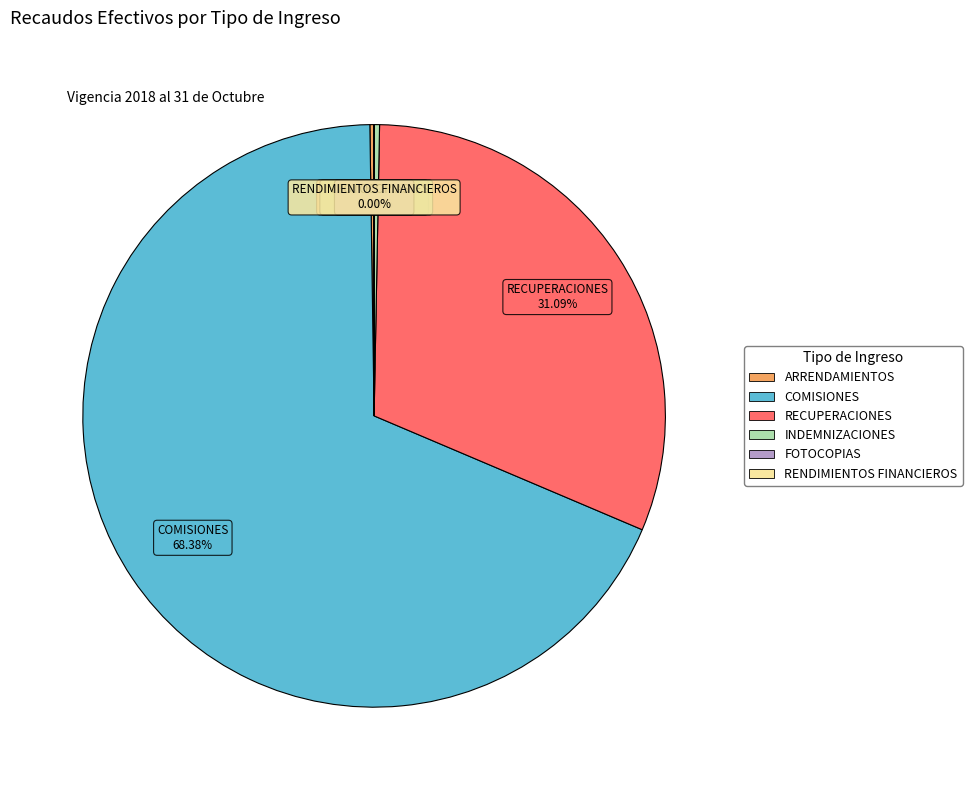

Which has a higher value, COMISIONES or RECUPERACIONES?

COMISIONES